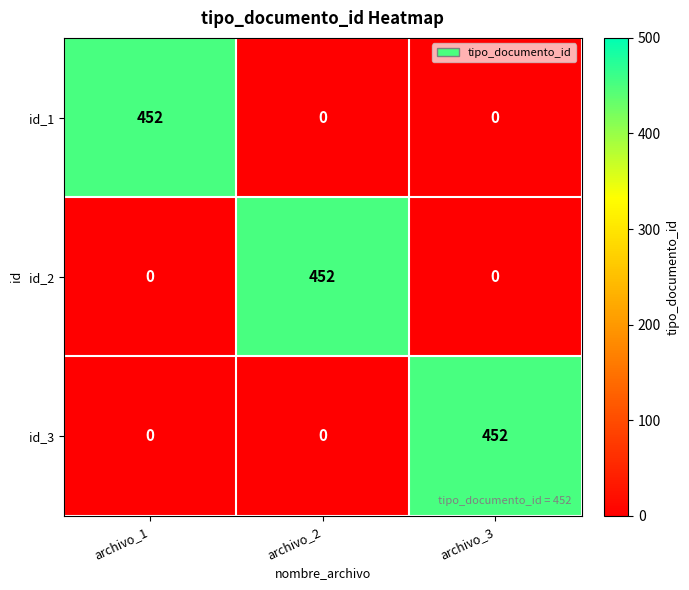

At which label does id_3 reach its peak?

archivo_3